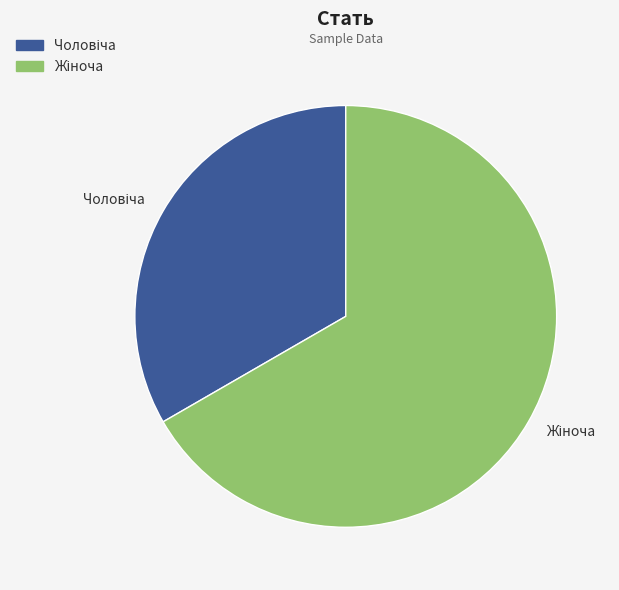

Count the number of slices in the pie.

2